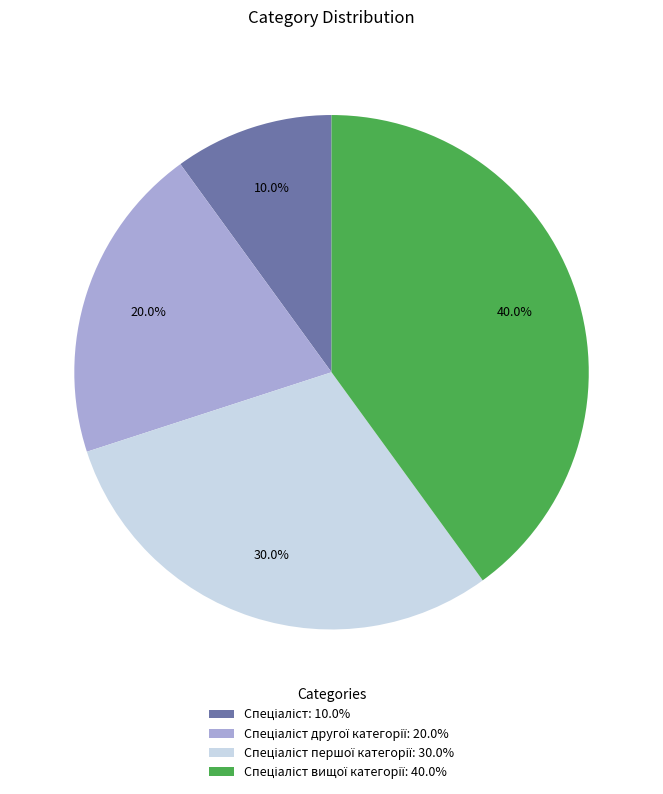

Is there any slice that represents more than half of the pie?

No